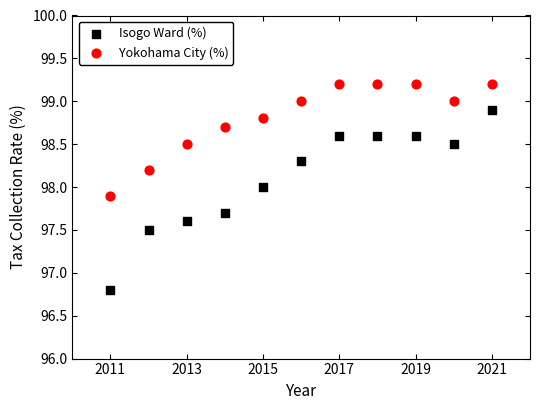

Which series has the largest Y range (max minus min)?

Isogo Ward (%)